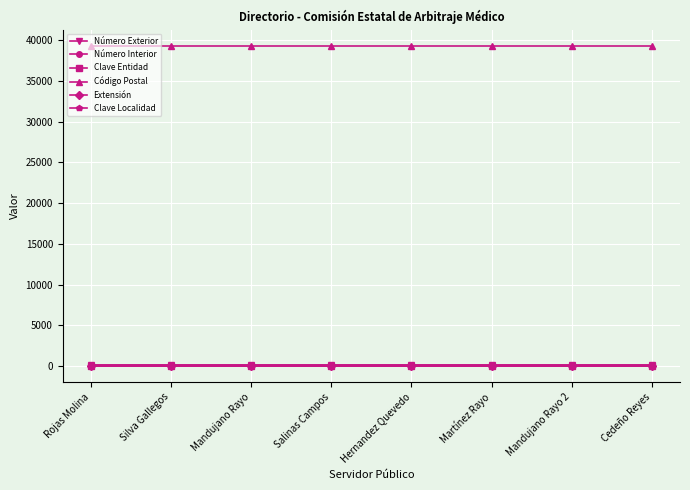

The value of Extensión at Hernandez Quevedo is 0. True or false?

True